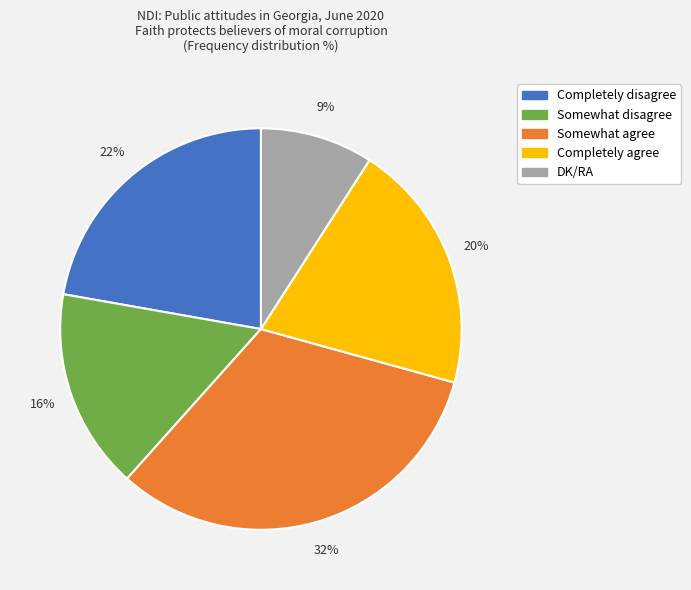

Between Somewhat agree and Somewhat disagree, which is larger?

Somewhat agree